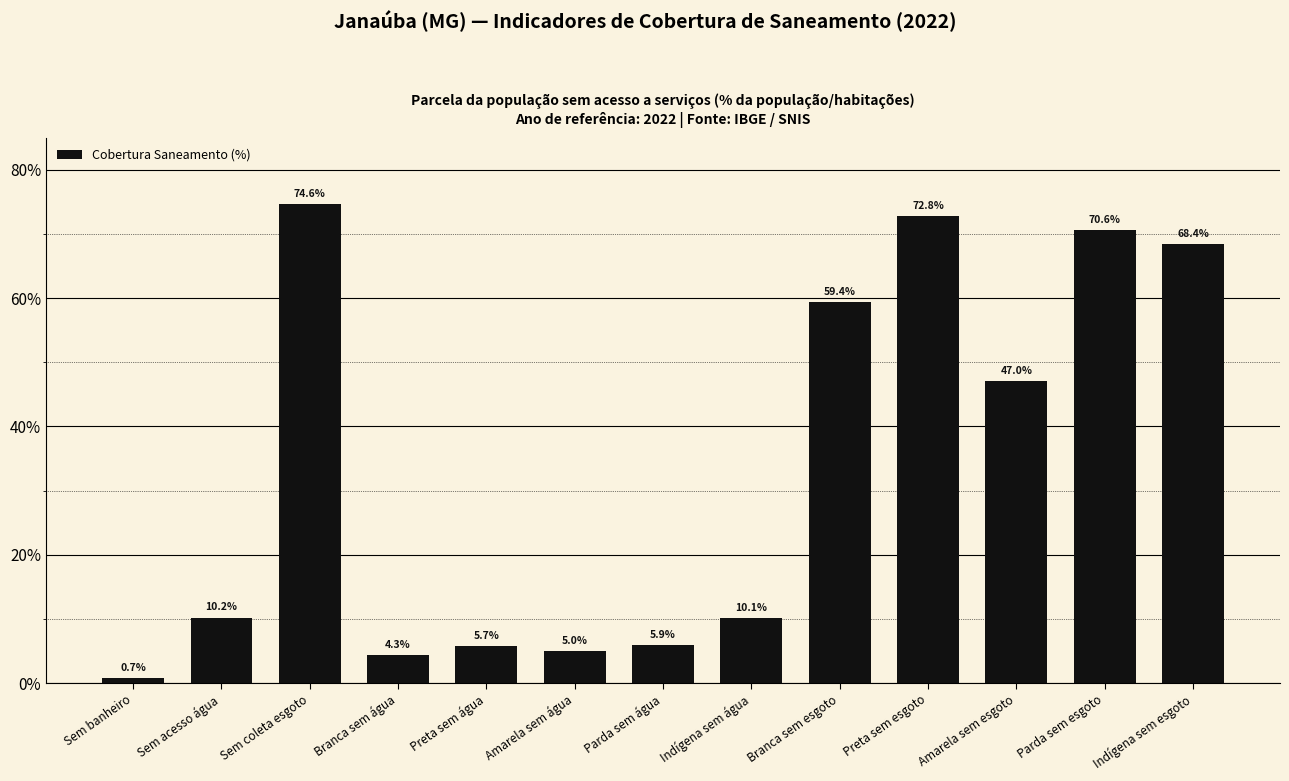

What is the sum of the values at Sem coleta esgoto and Preta sem esgoto?

147.4